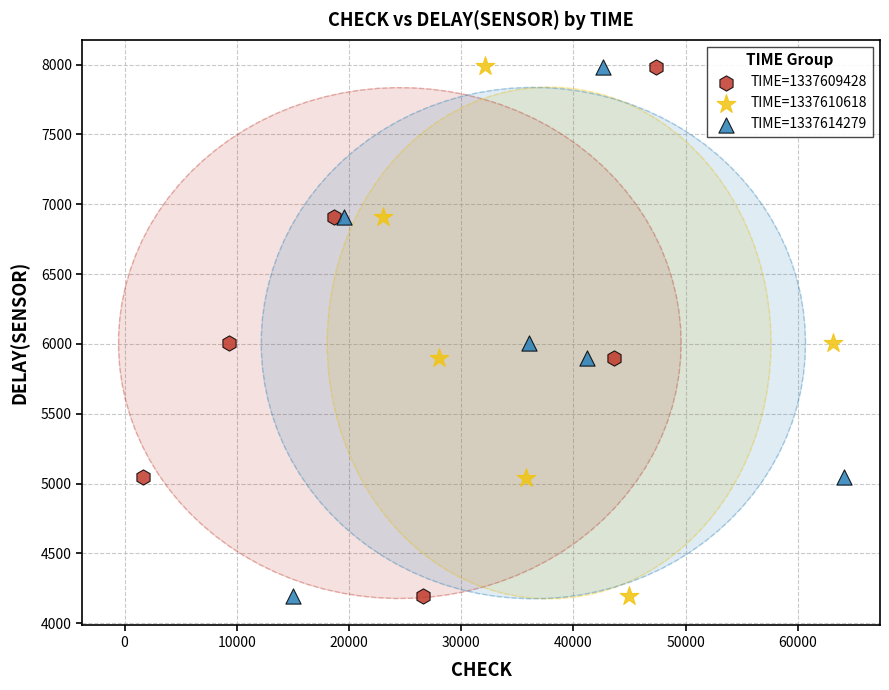

Which series has the widest spread of Y values?

TIME=1337610618